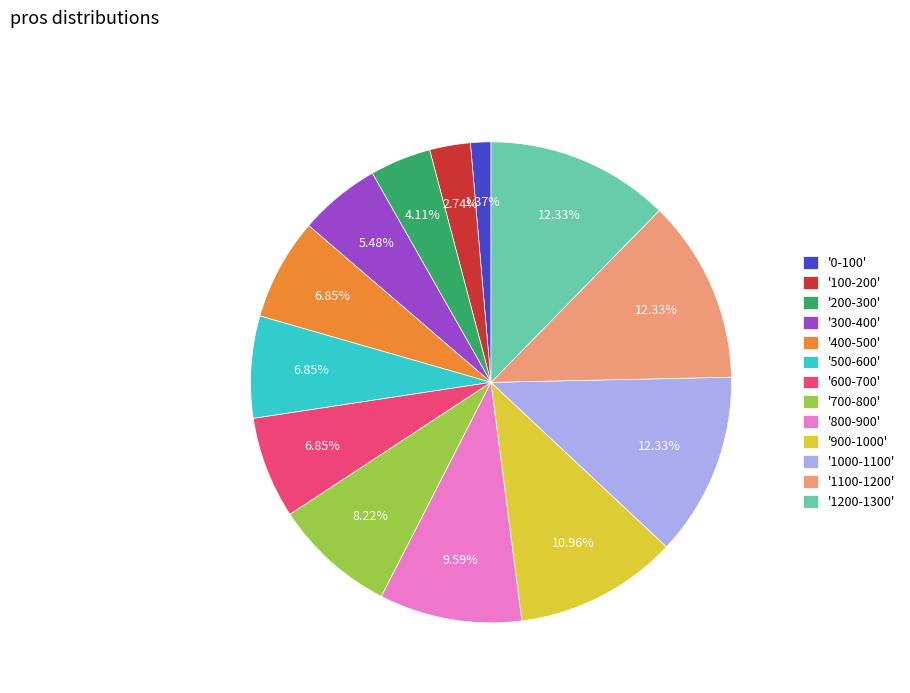

Is there a majority slice in this chart?

No